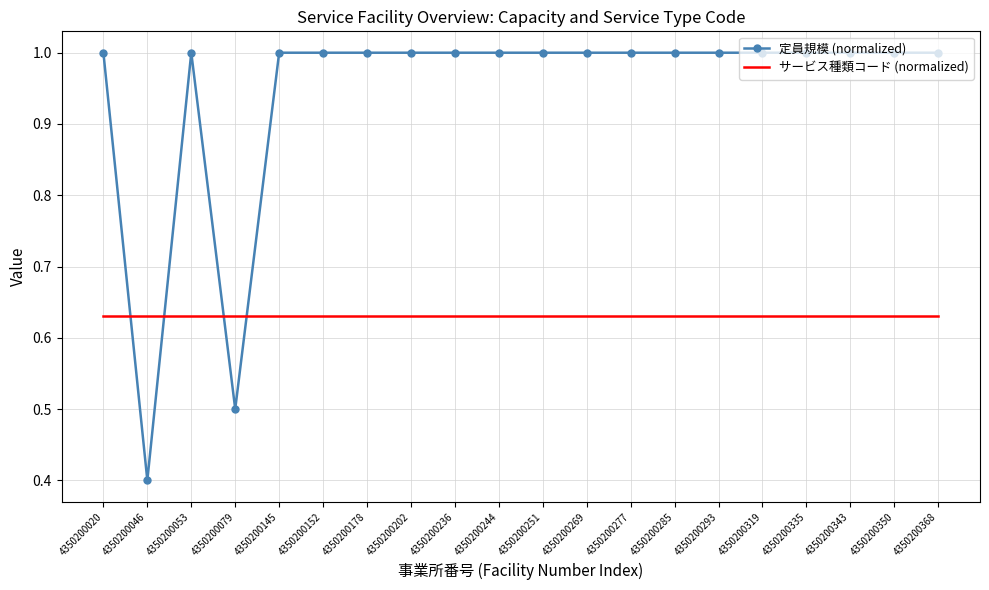

Which series ends up on top after the final intersection of 定員規模 (normalized) and サービス種類コード (normalized)?

定員規模 (normalized)